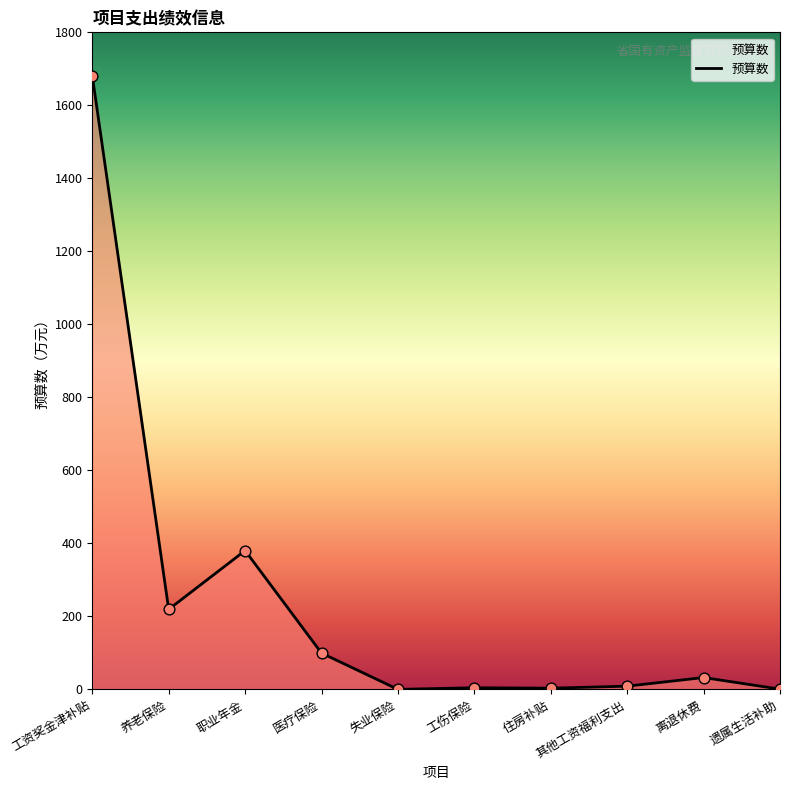

What is the change in value from 医疗保险 to 其他工资福利支出?

-90.6